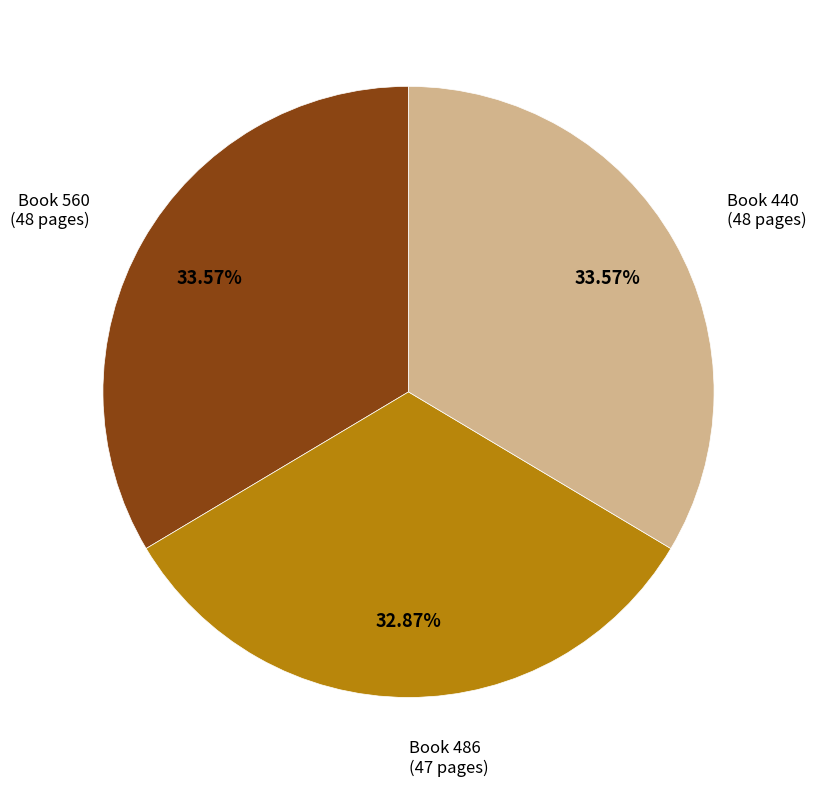

How many slices are in this pie chart?

3